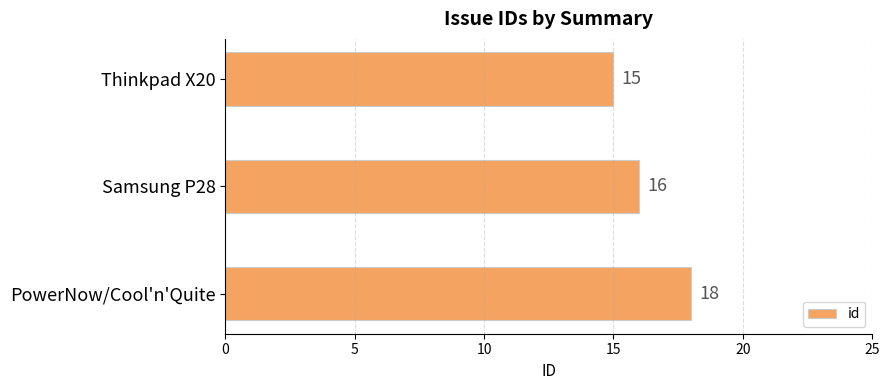

Reading top to bottom, list all the values displayed in this chart.

15	16	18